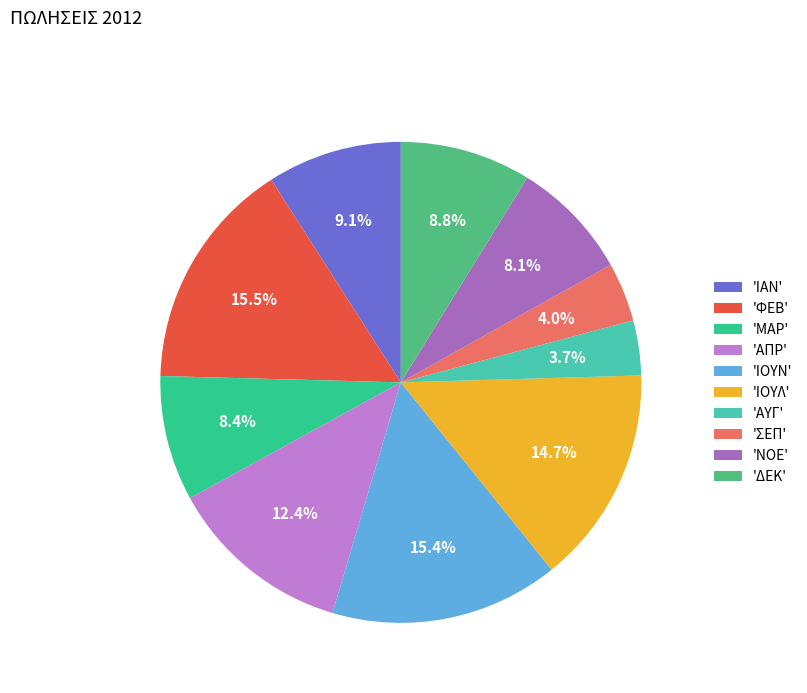

How many segments does this pie chart have?

10